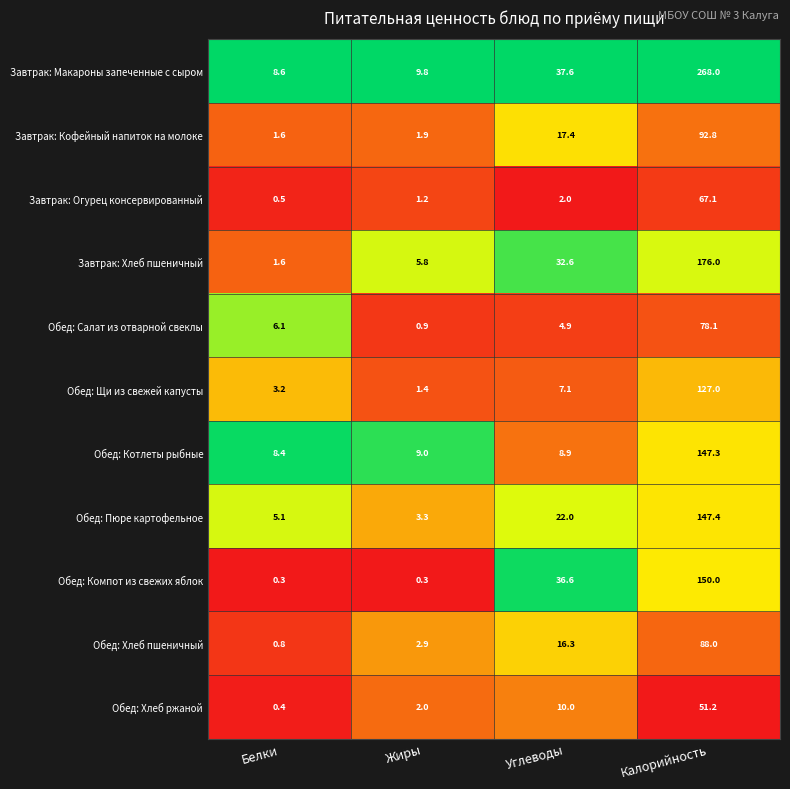

What is the minimum value for Завтрак: Макароны запеченные с сыром?

8.6